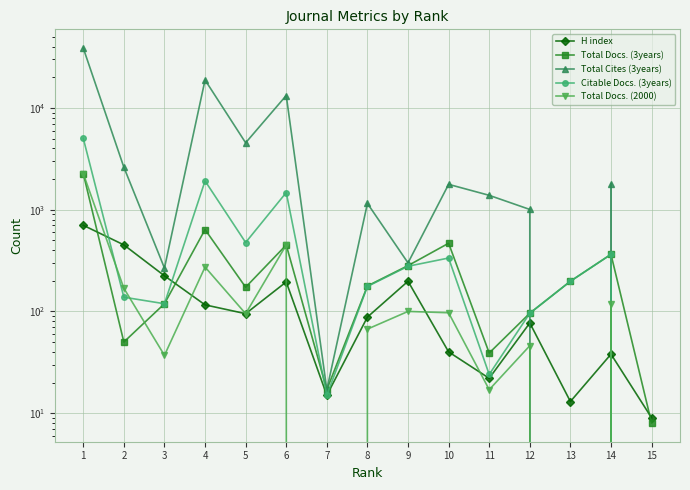

What are all the series names shown in the legend?

H index, Total Docs. (3years), Total Cites (3years), Citable Docs. (3years), Total Docs. (2000)